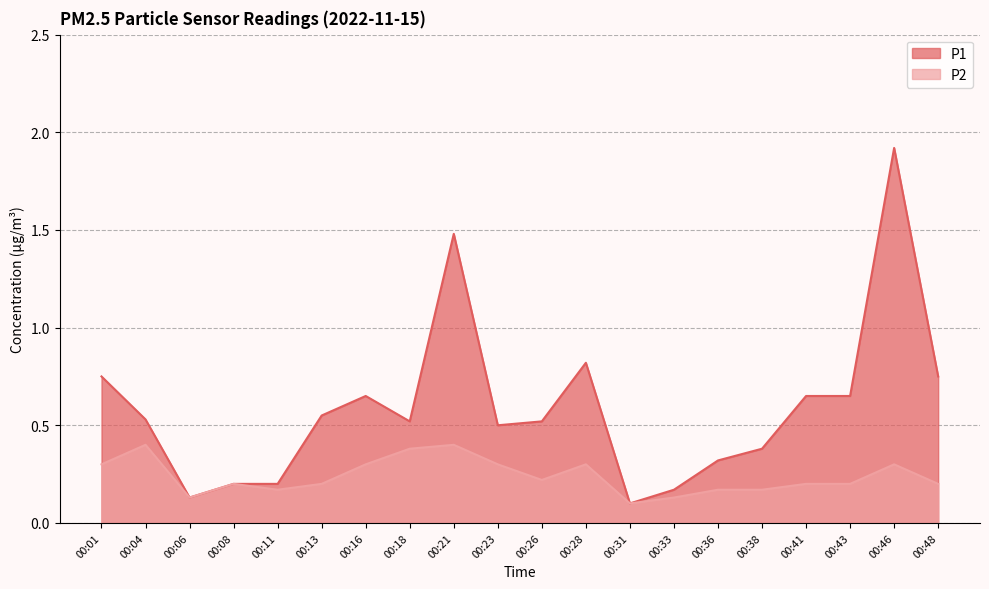

Between 00:46 and 00:33, which is larger?

00:46